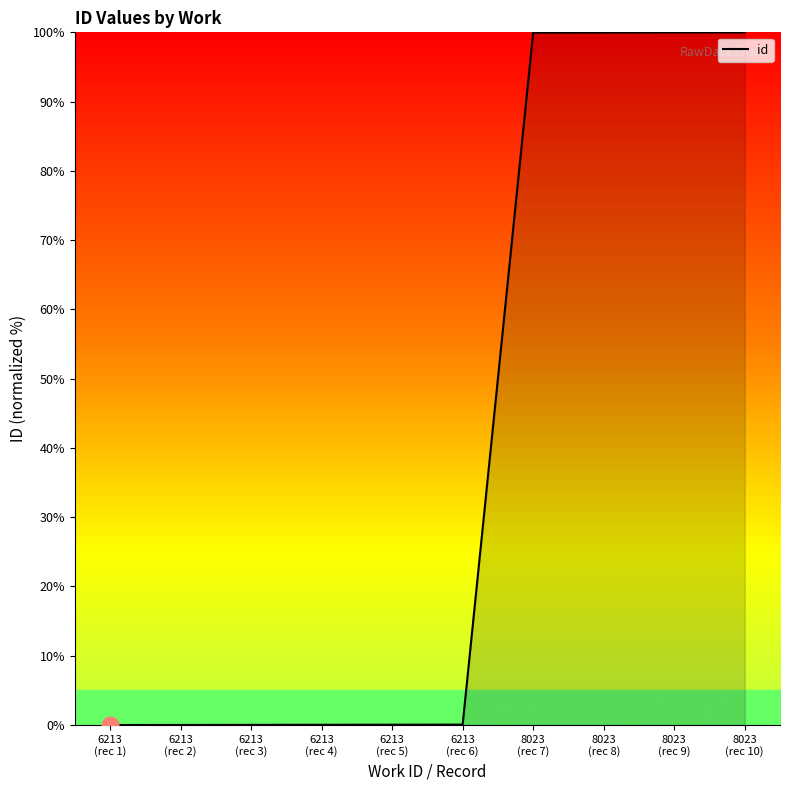

Which has a higher value, 6213
(rec 3) or 6213
(rec 5)?

6213
(rec 5)